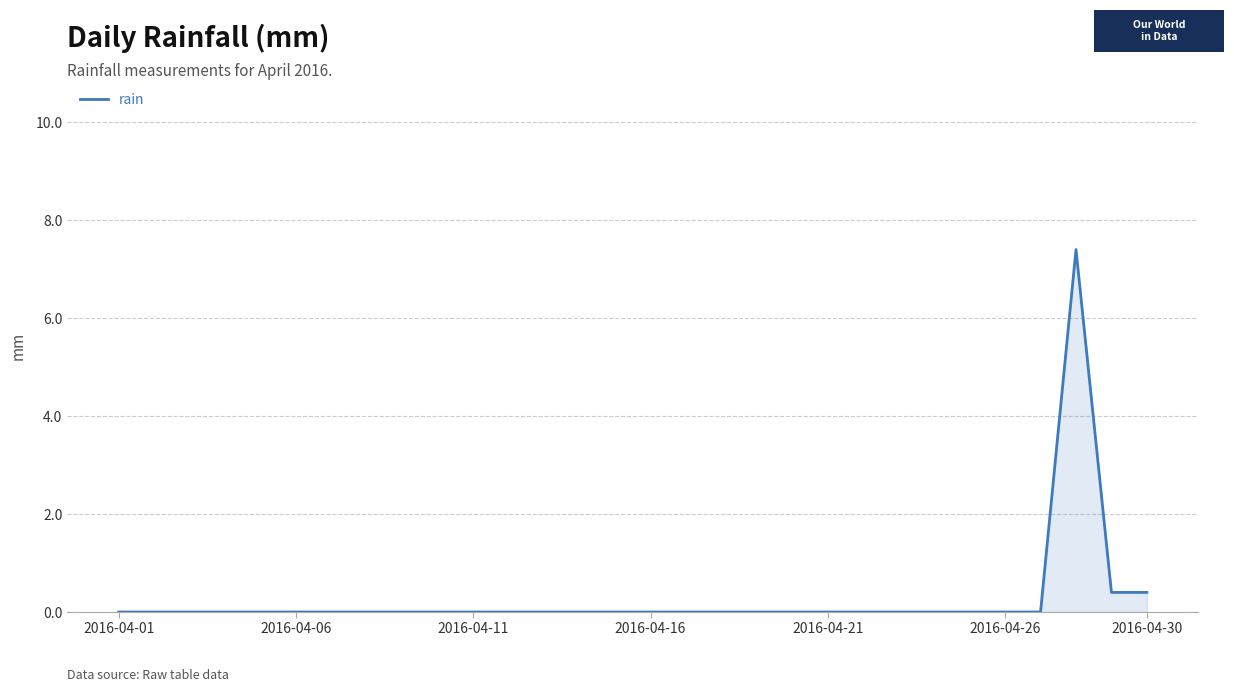

What is the difference between the maximum and minimum values?

7.4